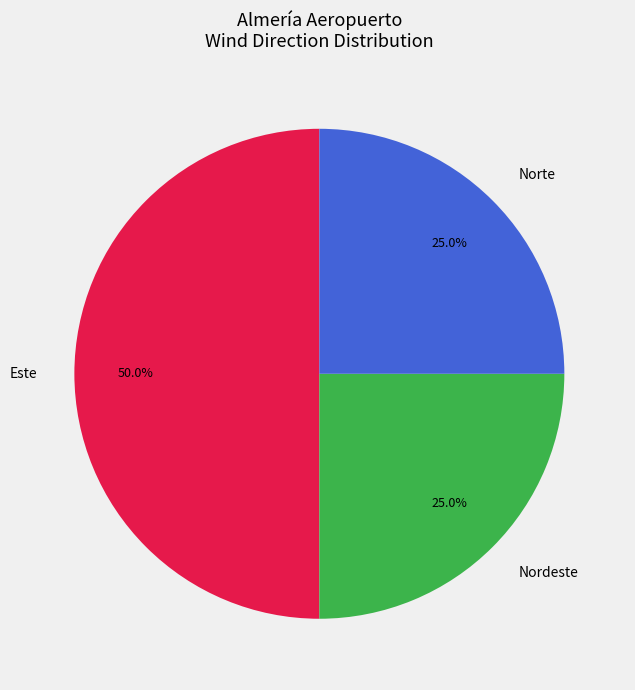

How many segments does this pie chart have?

3